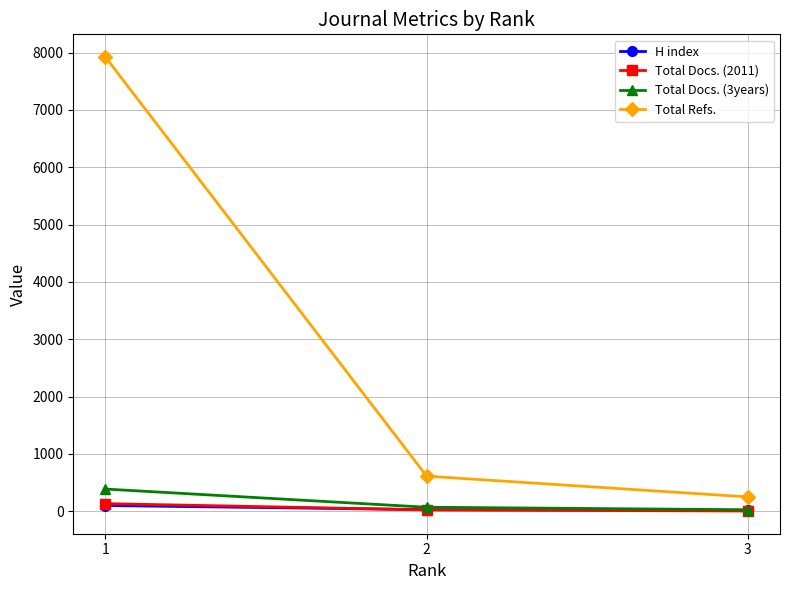

Which series changed the most between 1 and 3?

Total Refs.